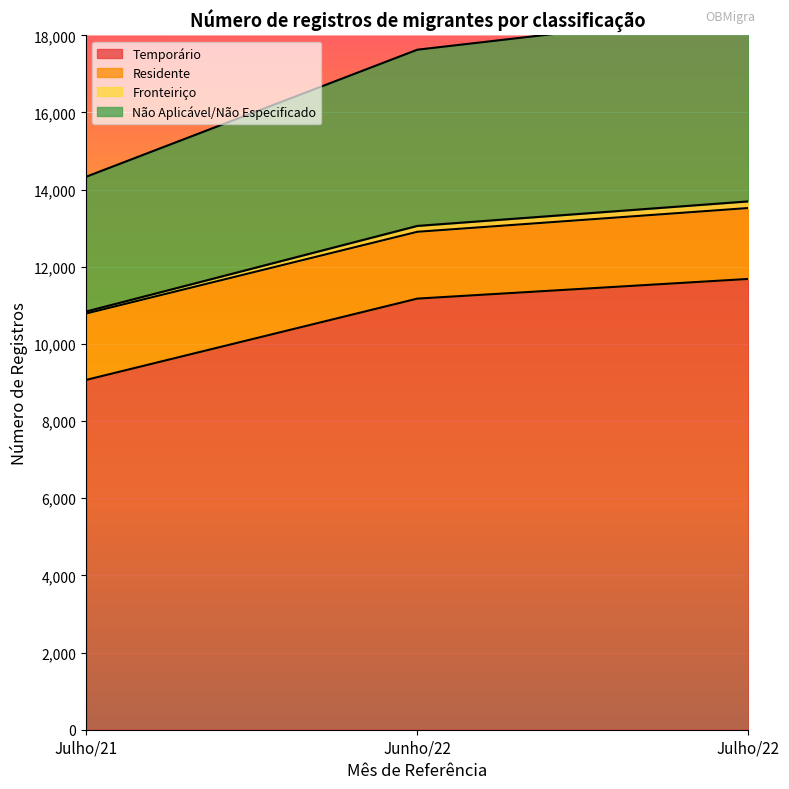

What is the lowest value of the Temporário series?

9068